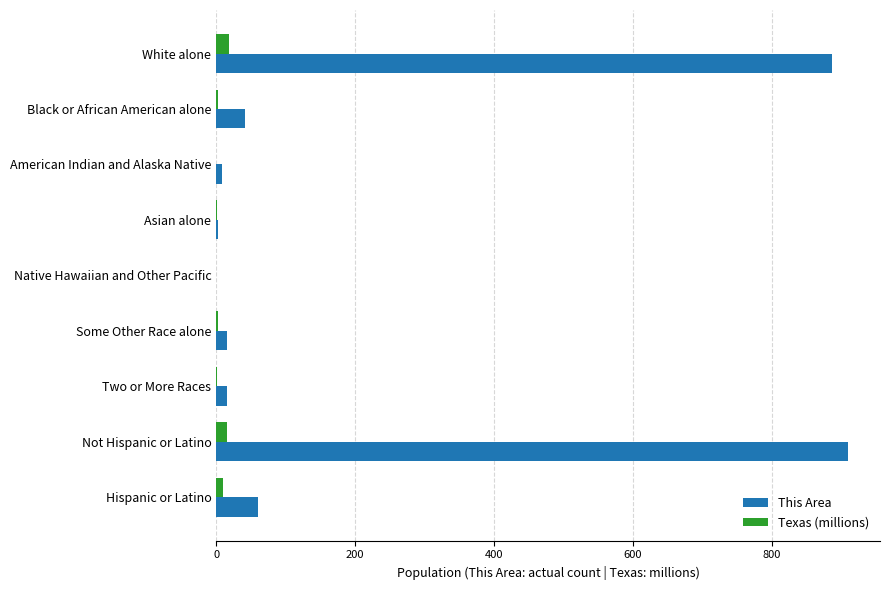

What is the sum of all Texas (millions) values?

50.3